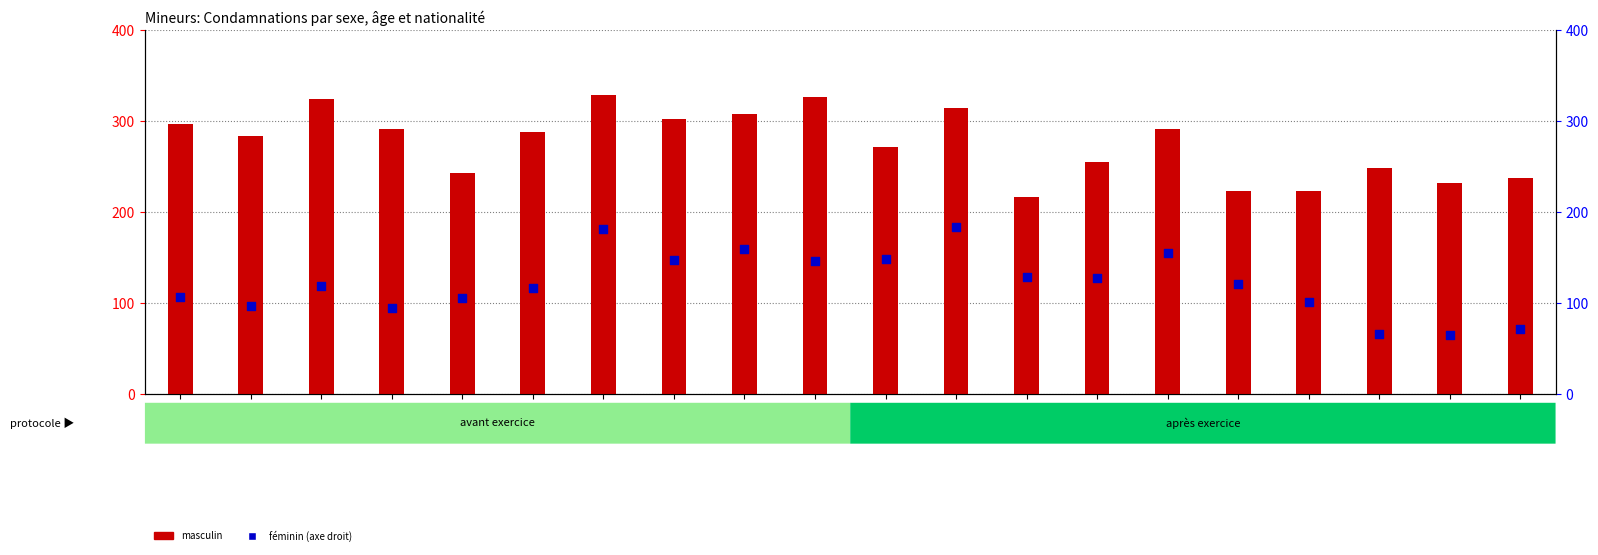

Which series has the largest total across all categories?

masculin